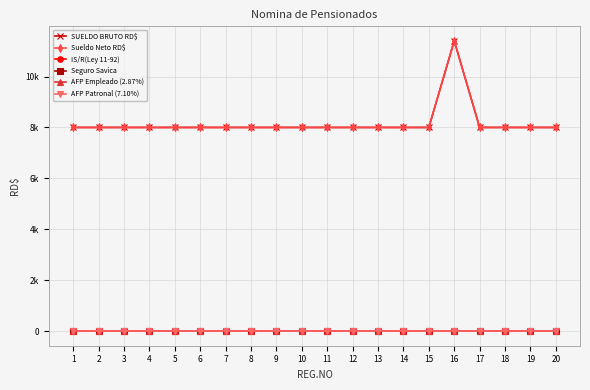

The SUELDO BRUTO RD$ series shows 8000 at 19. True or false?

True